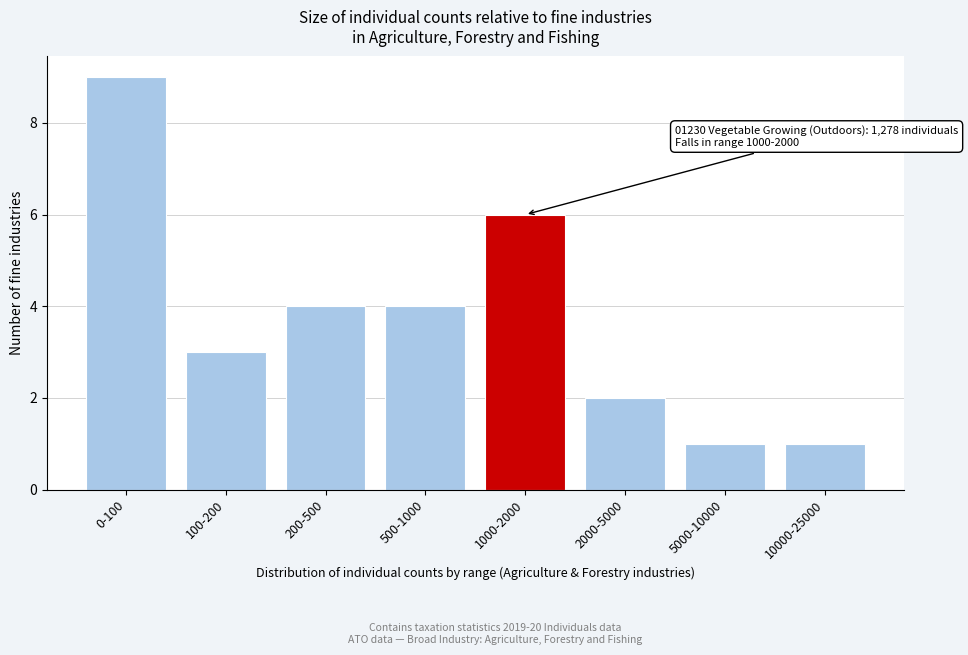

Reading right to left, list all the values displayed in this chart.

1	1	2	6	4	4	3	9